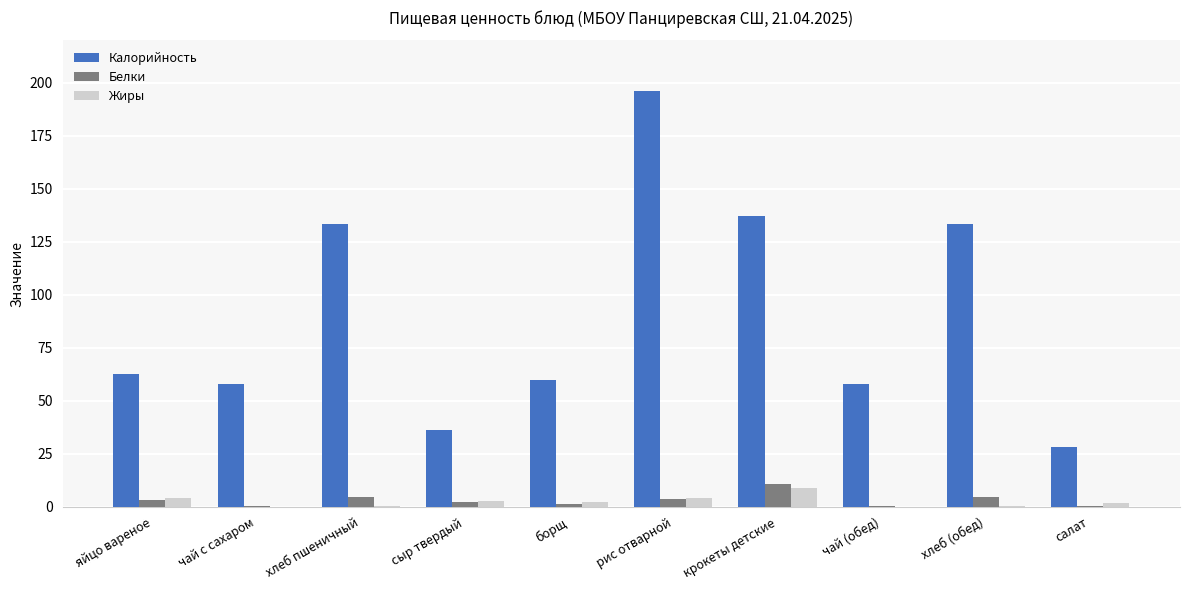

What is the total value across all series at крокеты детские?

156.7